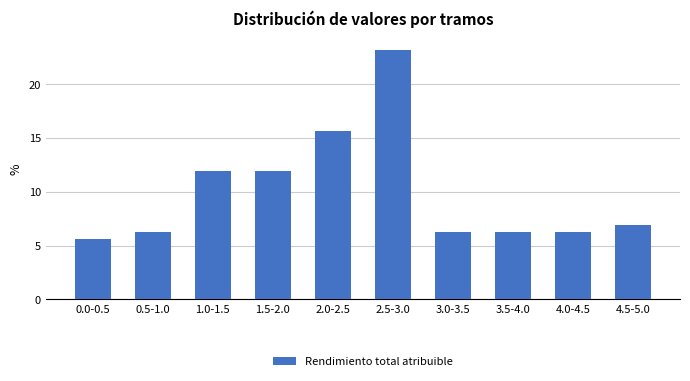

What position from the left is 3.0-3.5?

7